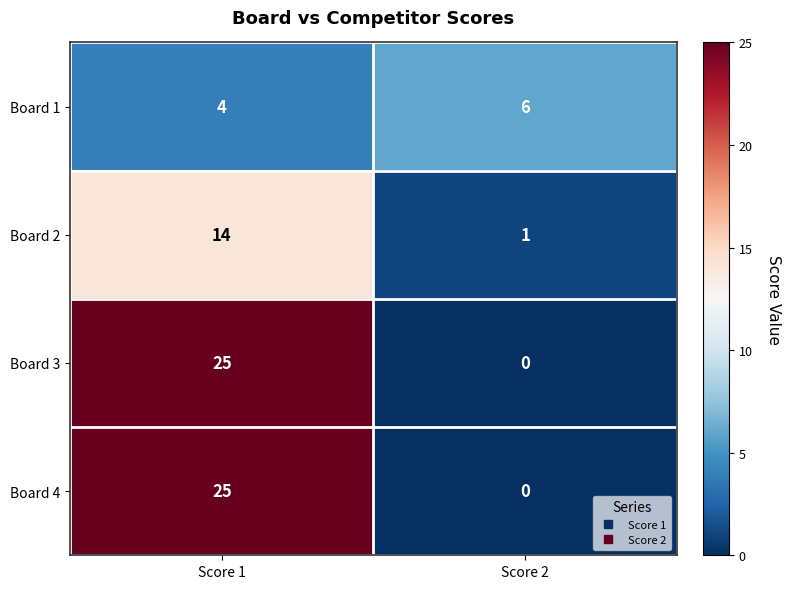

Rank the categories by Board 4 value from highest to lowest.

Score 1, Score 2